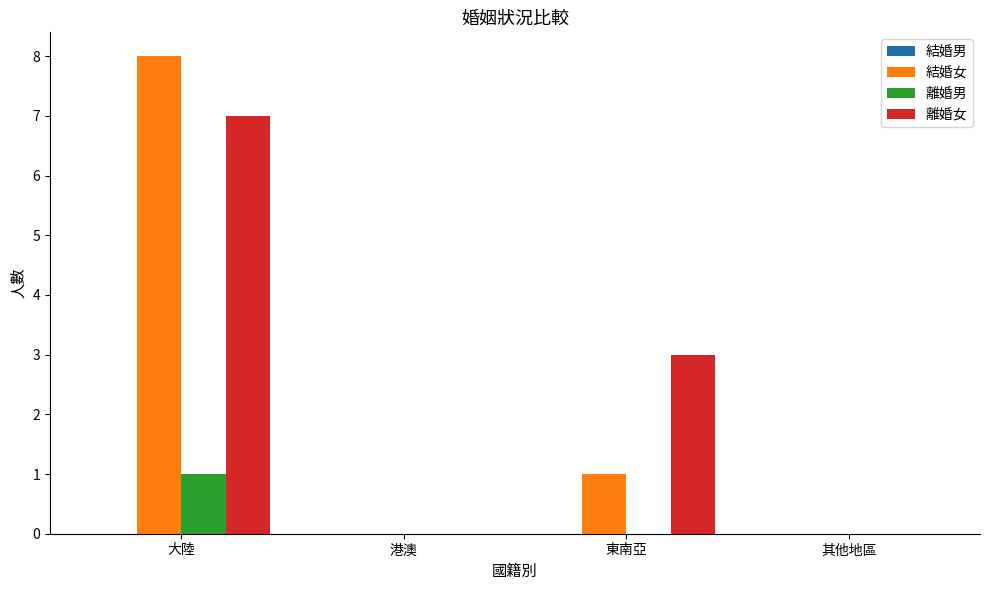

Are the bars horizontal?

No